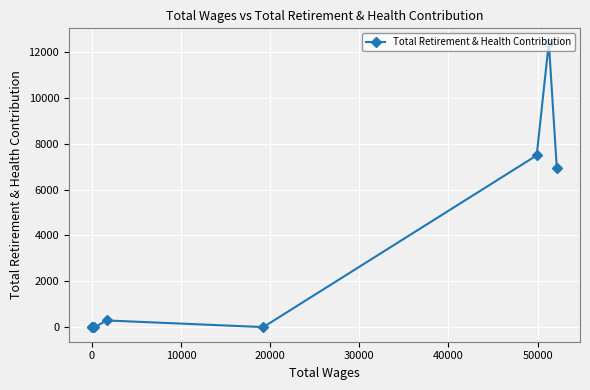

Count the number of data series in this chart.

1